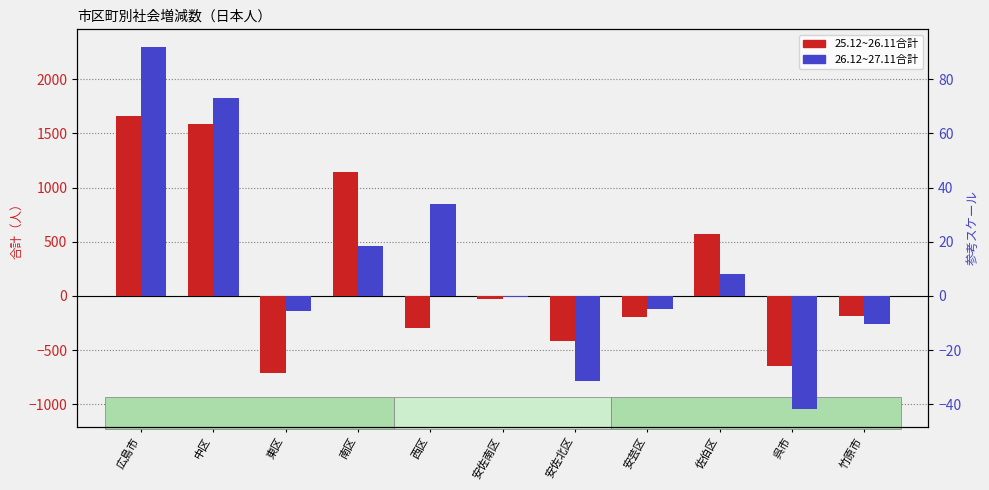

What is the sum of the 26.12~27.11 values at 東区 and 広島市?

2155